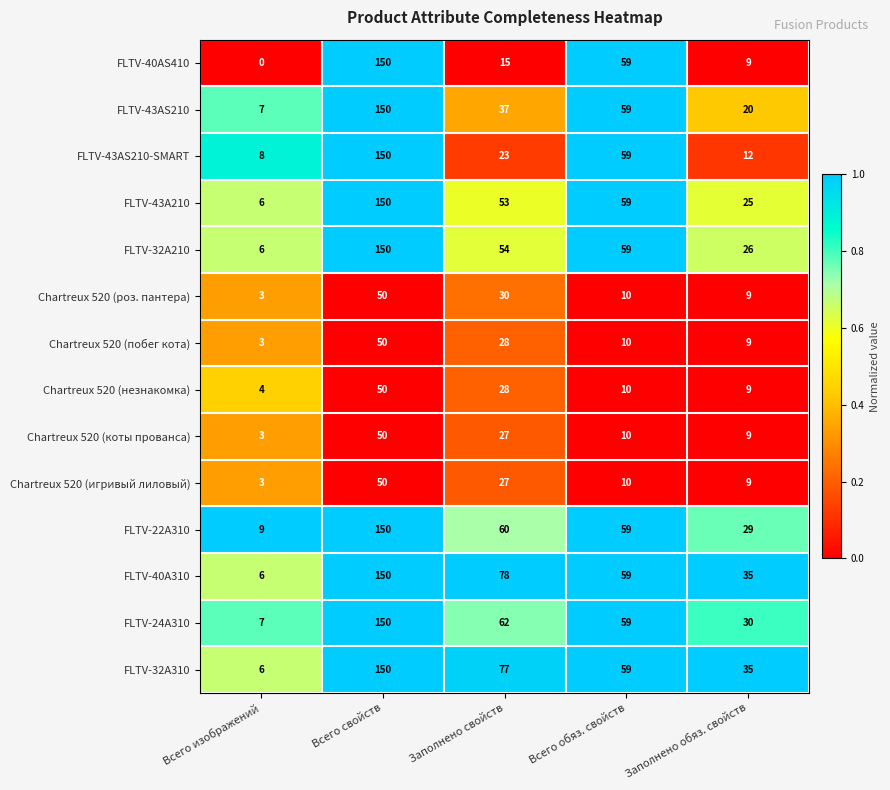

What is the total value across all series at Всего изображений?

71